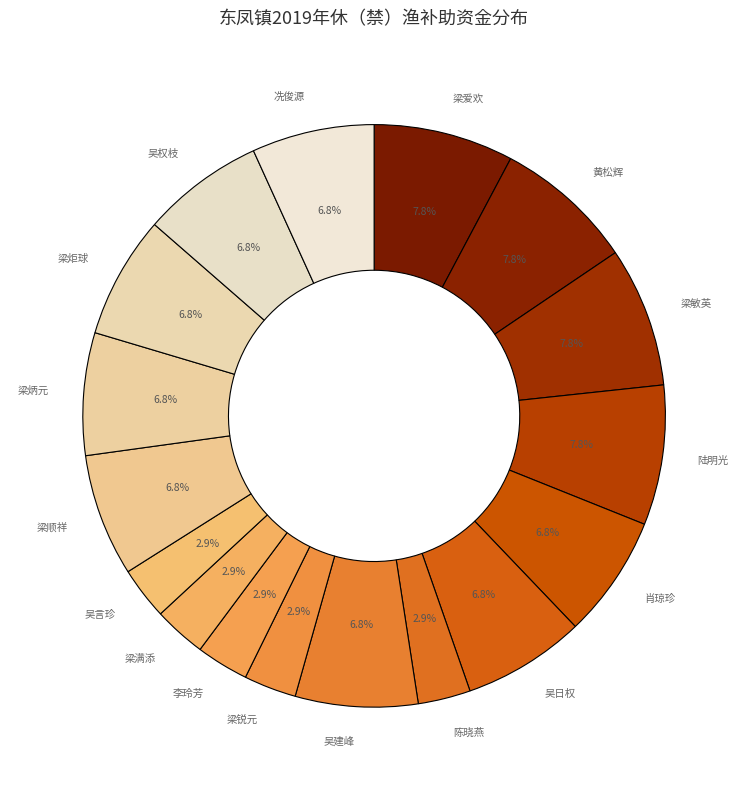

To the nearest percent, what is the difference between the 陆明光 and 梁顺祥 slice percentages?

1%